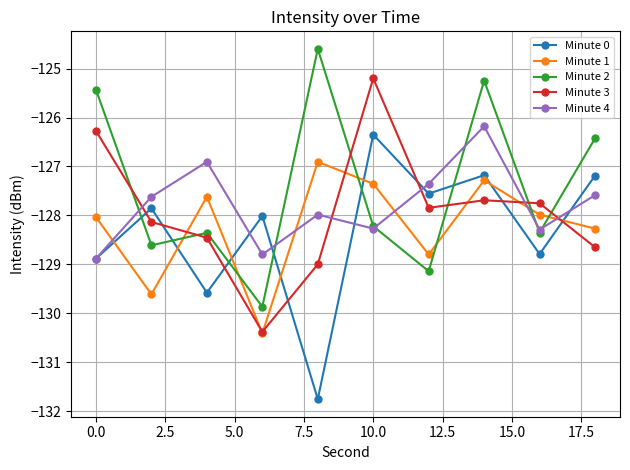

Which series has the largest total across all categories?

Minute 2